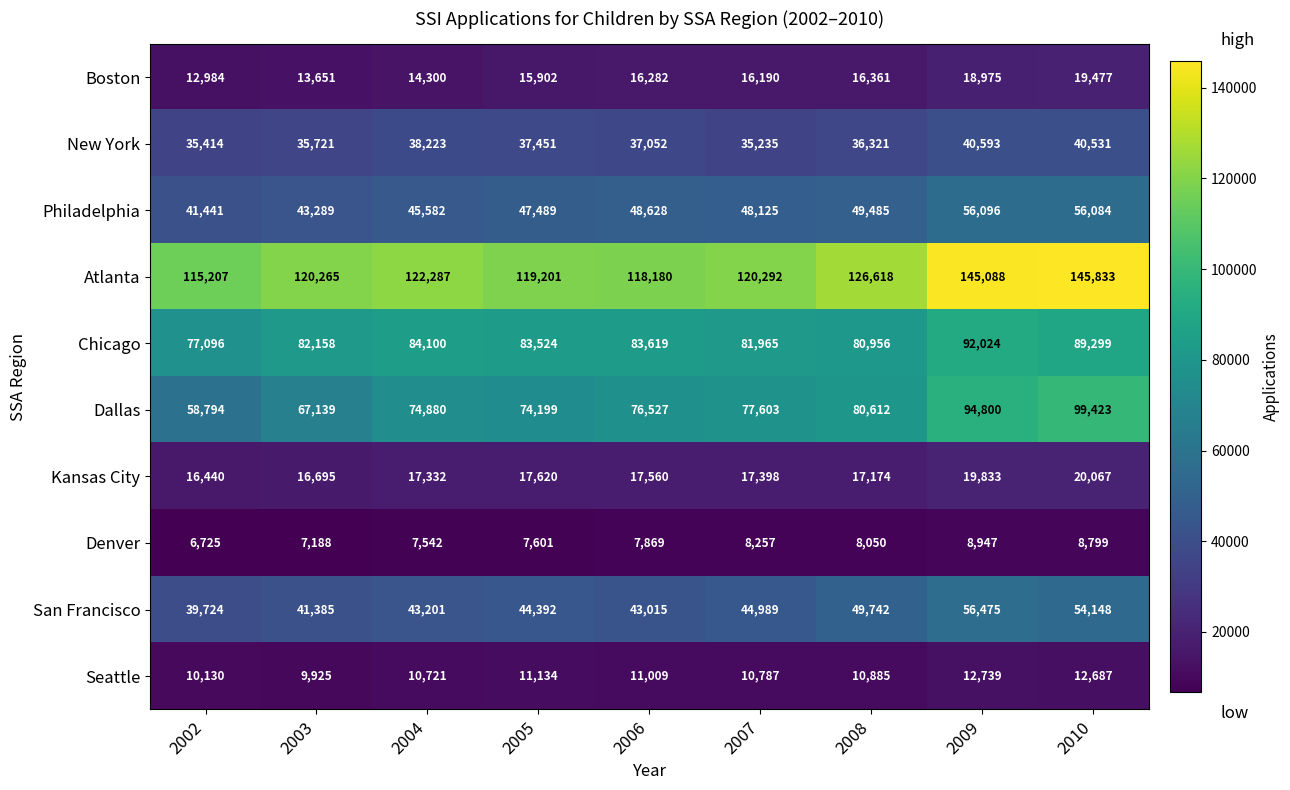

The value of New York at 2009 is 62759. True or false?

False